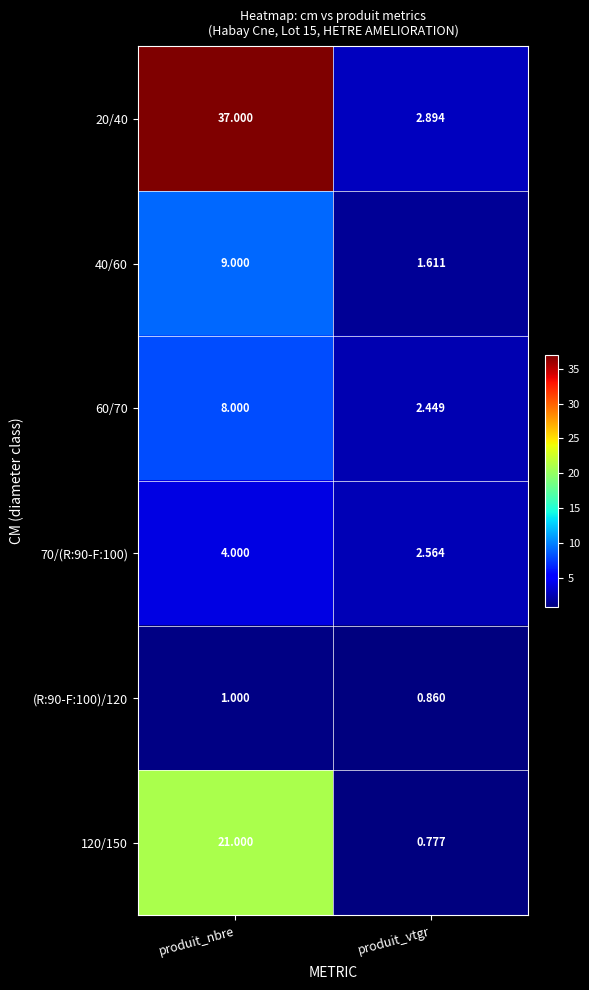

Rank the categories by 40/60 value from lowest to highest.

produit_vtgr, produit_nbre